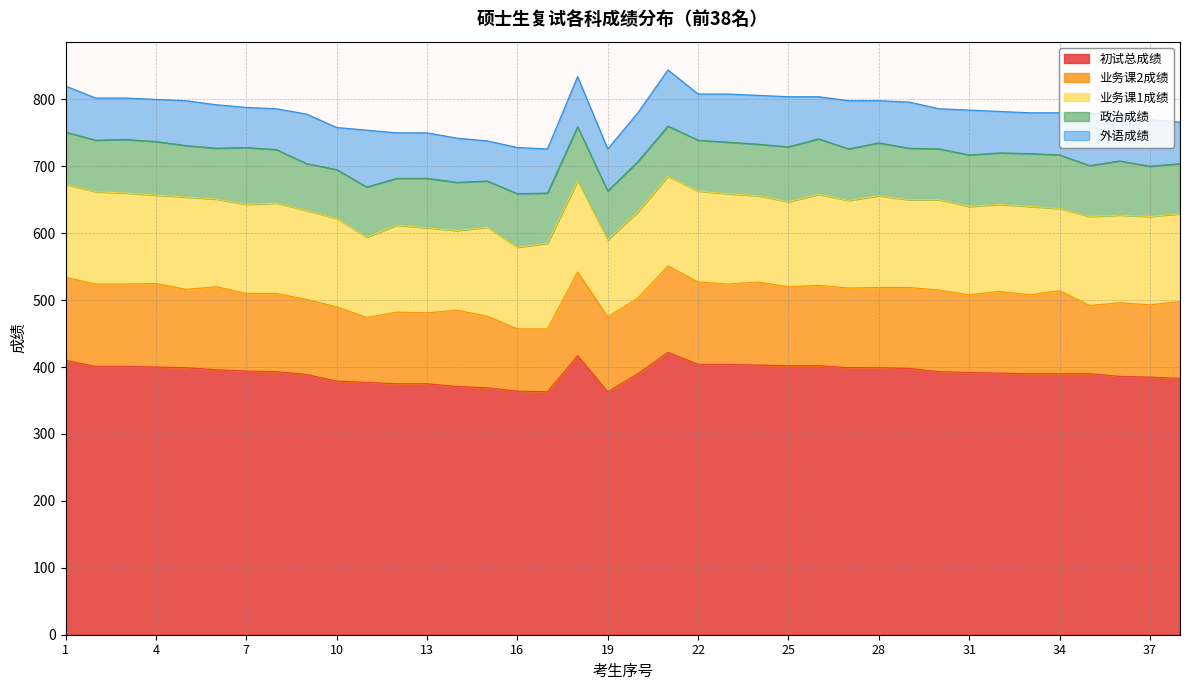

At which label does 初试总成绩 first exceed 393?

1